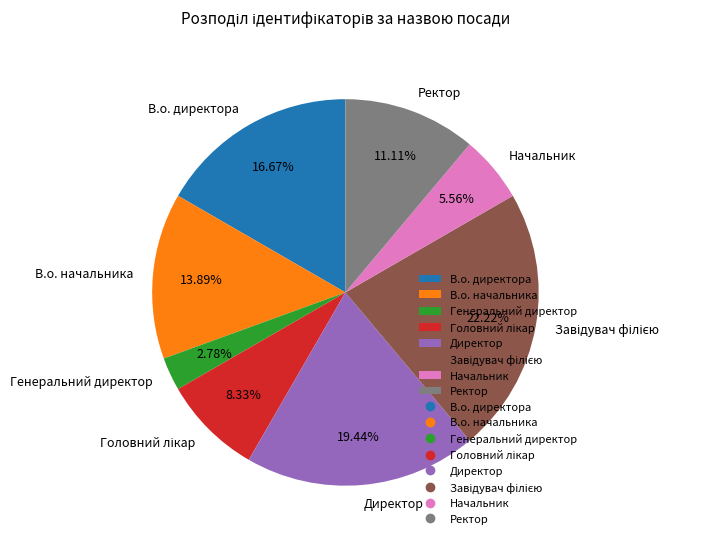

Which category has the smallest portion of the pie?

Генеральний директор